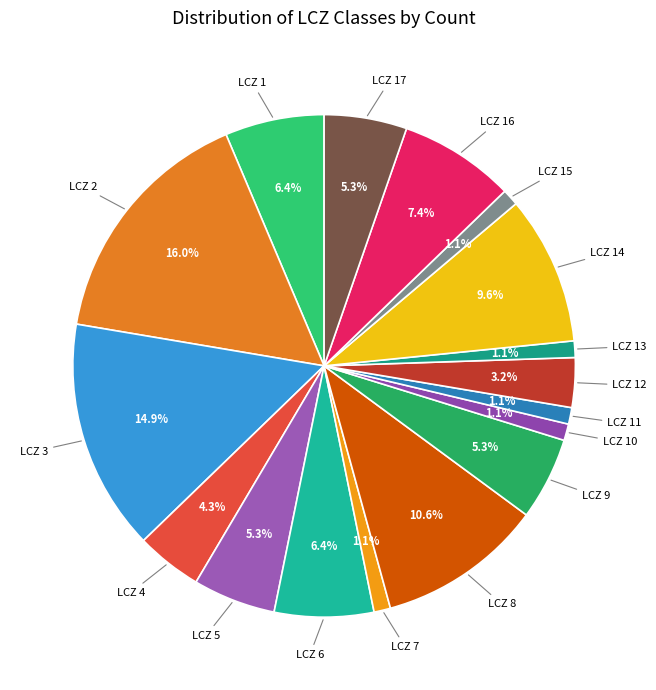

Is LCZ 4 the majority of the pie?

No